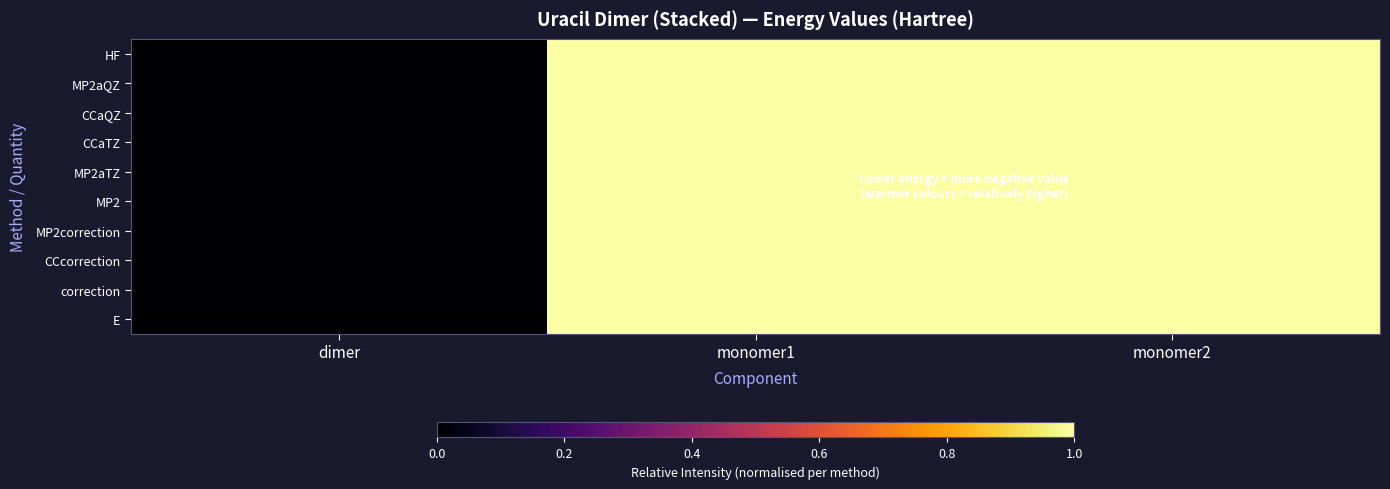

Which has a higher value, dimer or monomer1?

monomer1